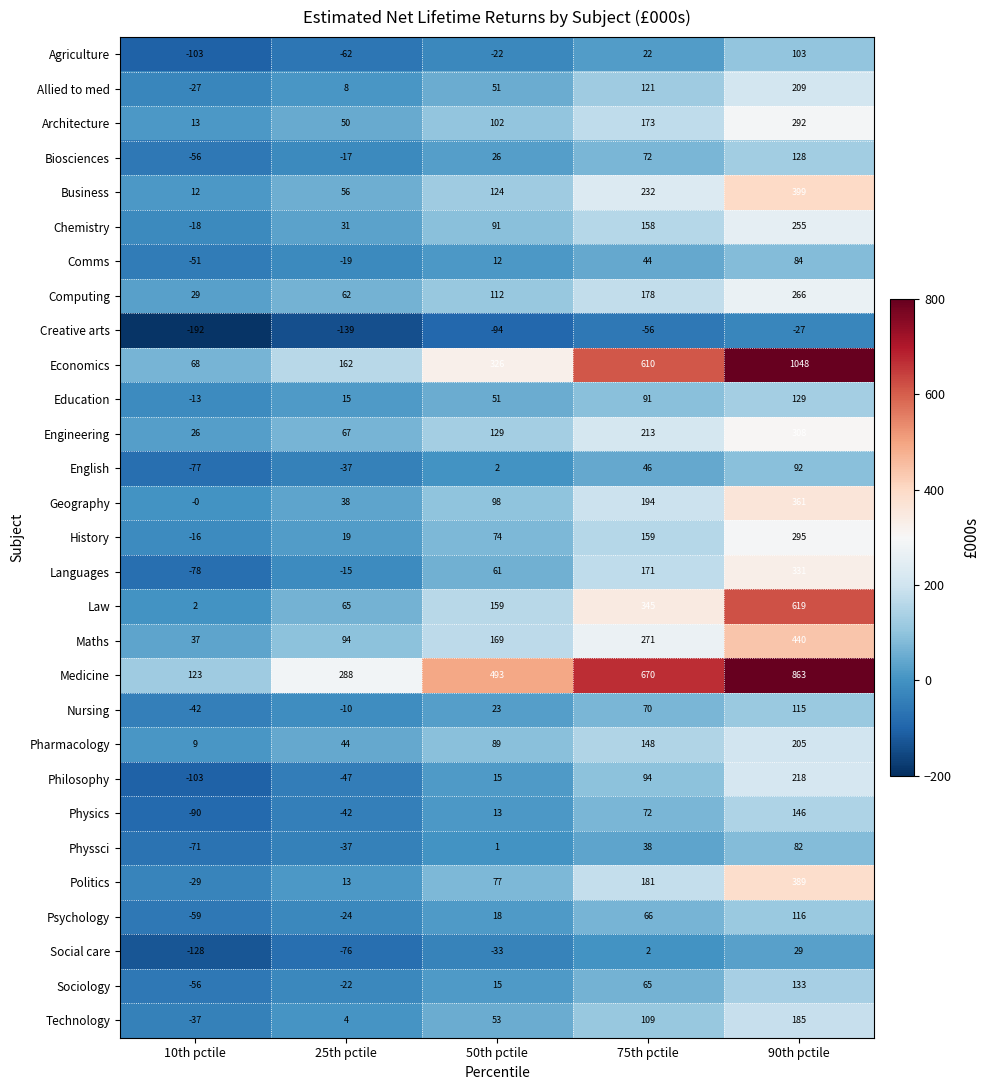

Rank the series by their maximum value, from highest to lowest.

Economics, Medicine, Law, Maths, Business, Politics, Geography, Languages, Engineering, History, Architecture, Computing, Chemistry, Philosophy, Allied to med, Pharmacology, Technology, Physics, Sociology, Education, Biosciences, Psychology, Nursing, Agriculture, English, Comms, Physsci, Social care, Creative arts